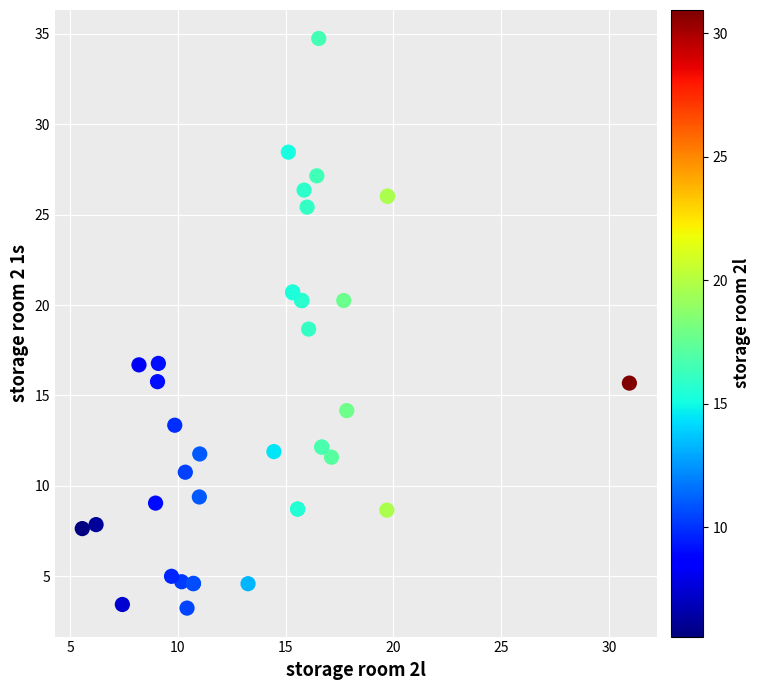

What Y value in the scatter plot is closest to 18?

18.7